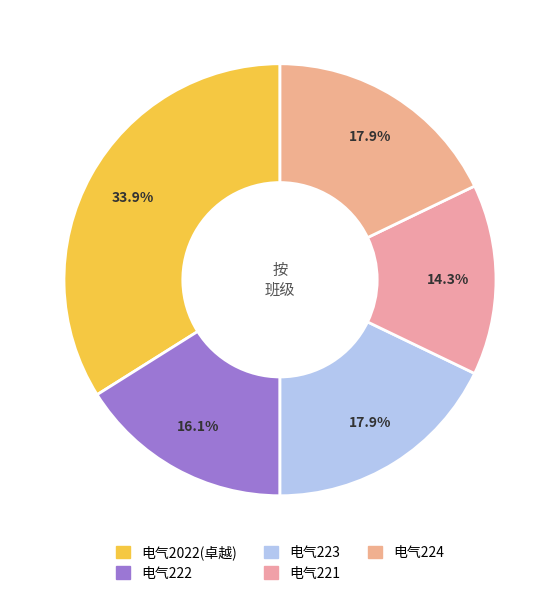

Approximately how many times larger is the value at 电气222 compared to 电气223?

0.9